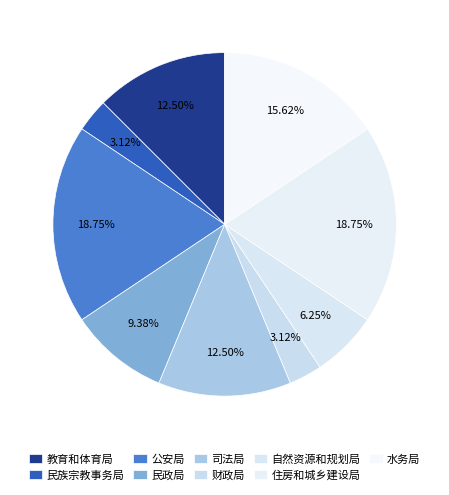

What is the largest slice in the pie chart?

公安局